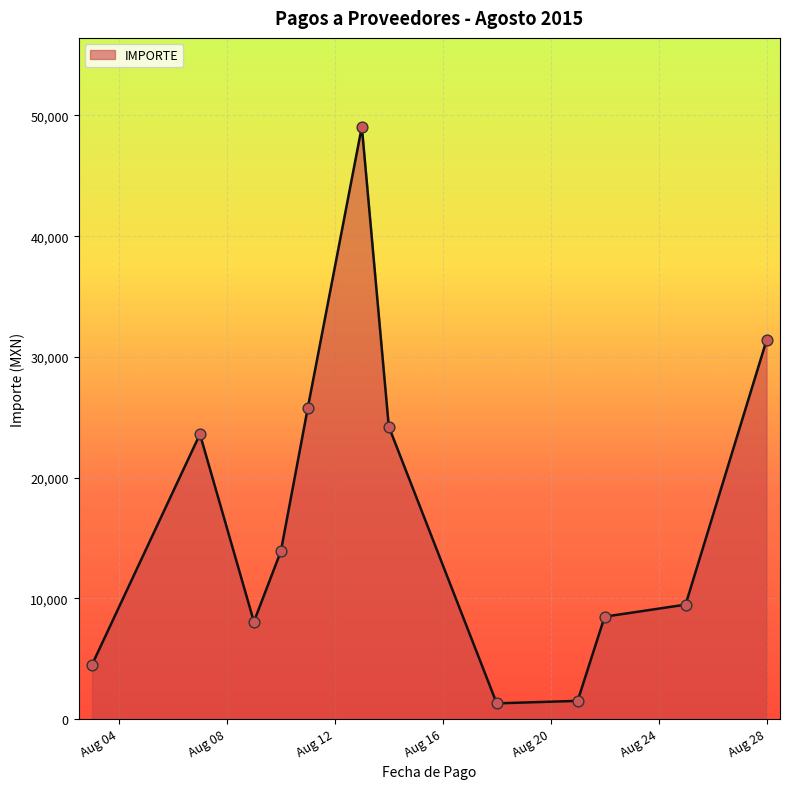

What is the difference between the maximum and minimum values?

47770.0